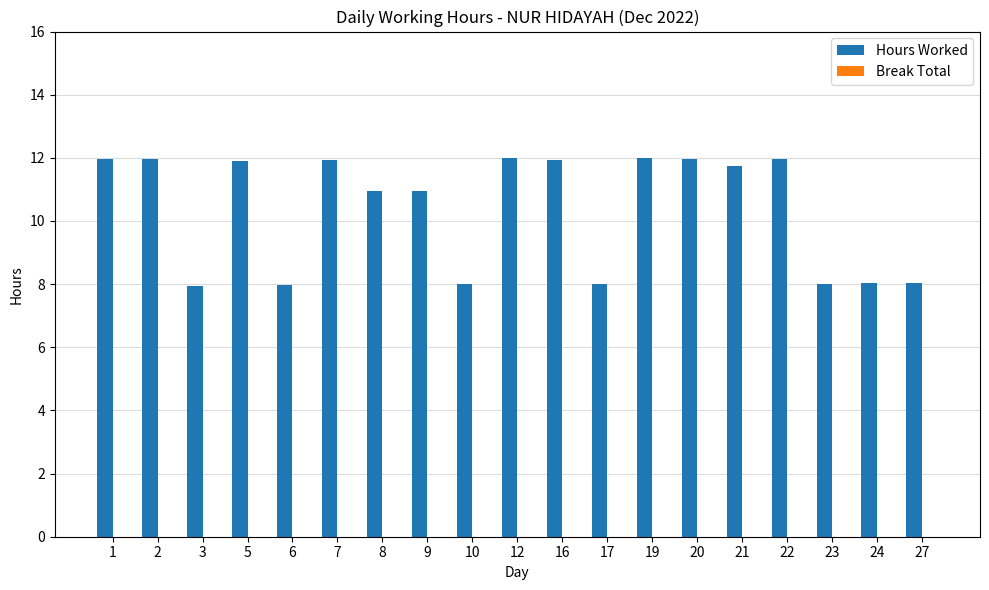

What is the change in value from 9 to 21?

+0.8